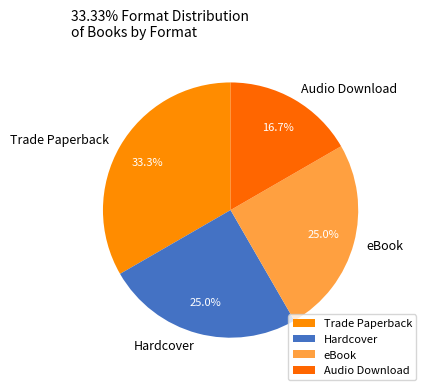

How many segments does this pie chart have?

4